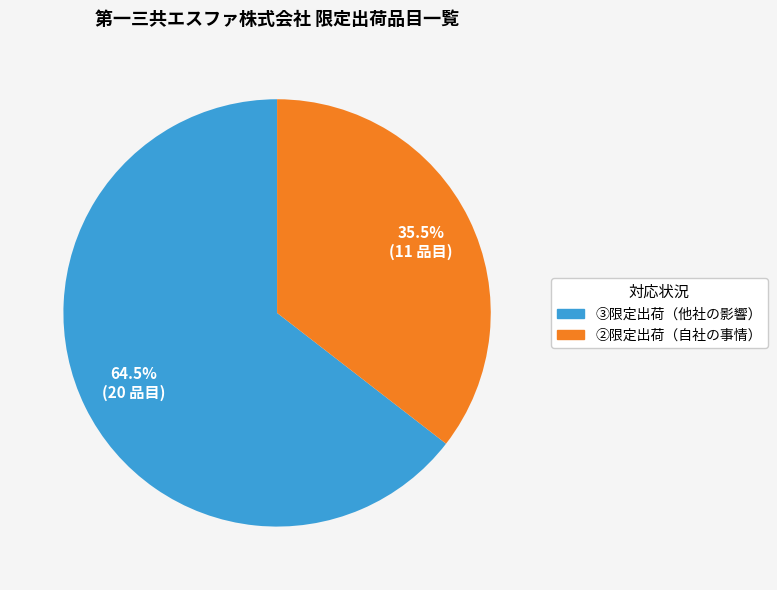

What percentage is NOT represented by ②限定出荷（自社の事情）?

64.5%